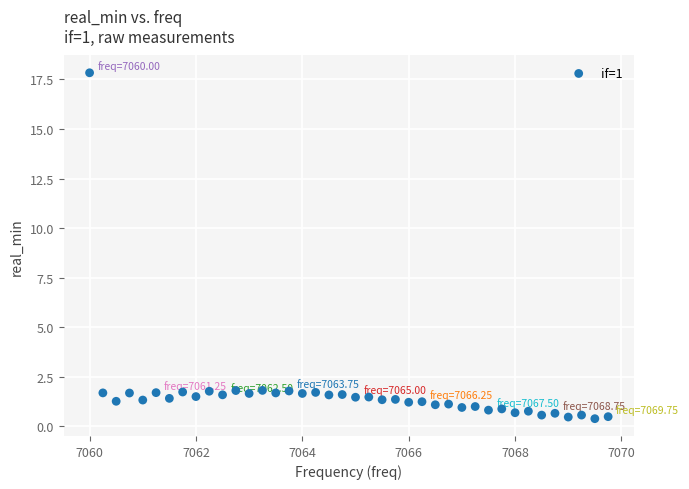

What is the range of X values (max minus min)?

9.8